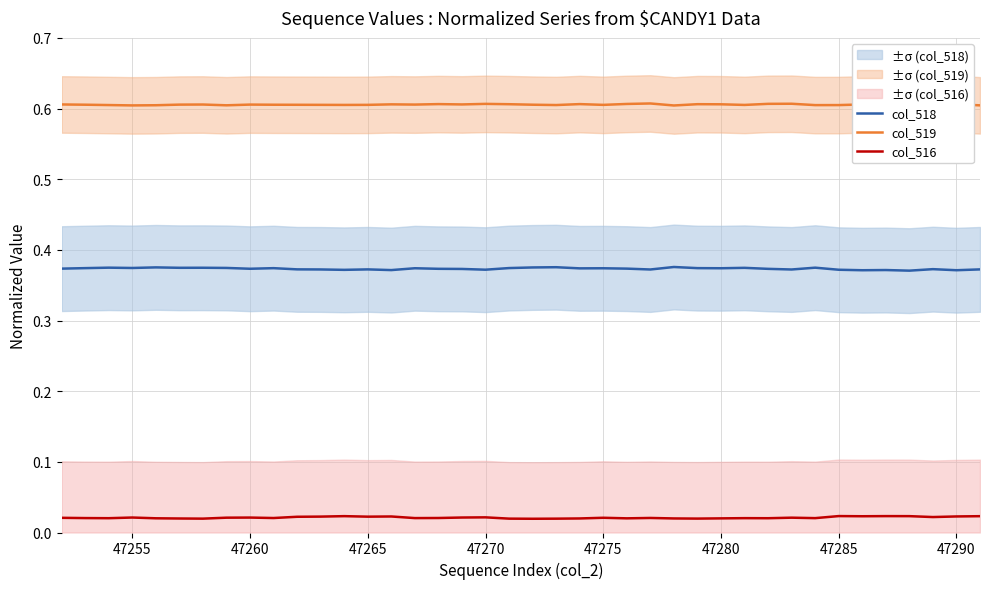

True or false: col_516 and col_519 cross at least once.

False